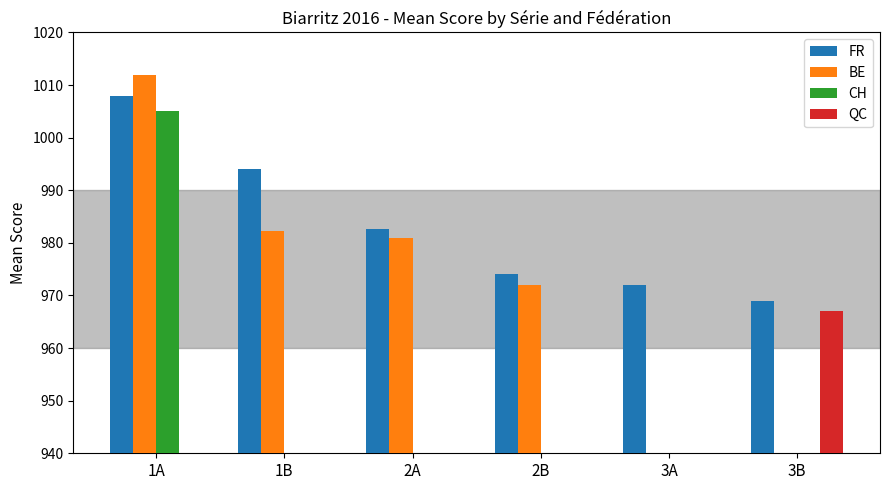

Is the value of CH at 2A greater than the value of FR at 2A?

No